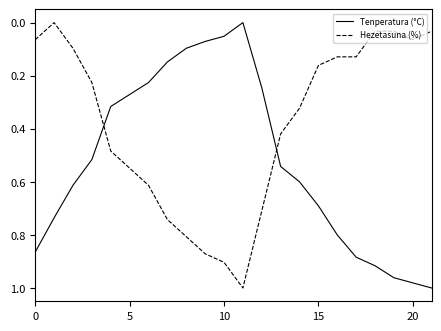

What is the sum of all Hezetasuna (%) values?

8.4